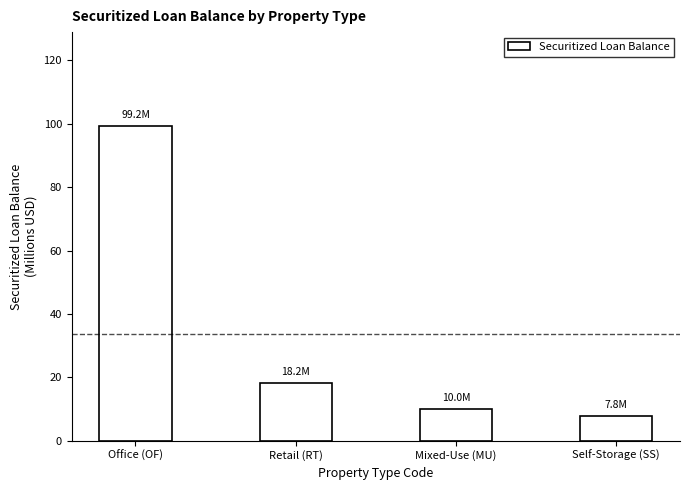

What is the ratio of the value at Mixed-Use (MU) to the value at Retail (RT)?

0.5